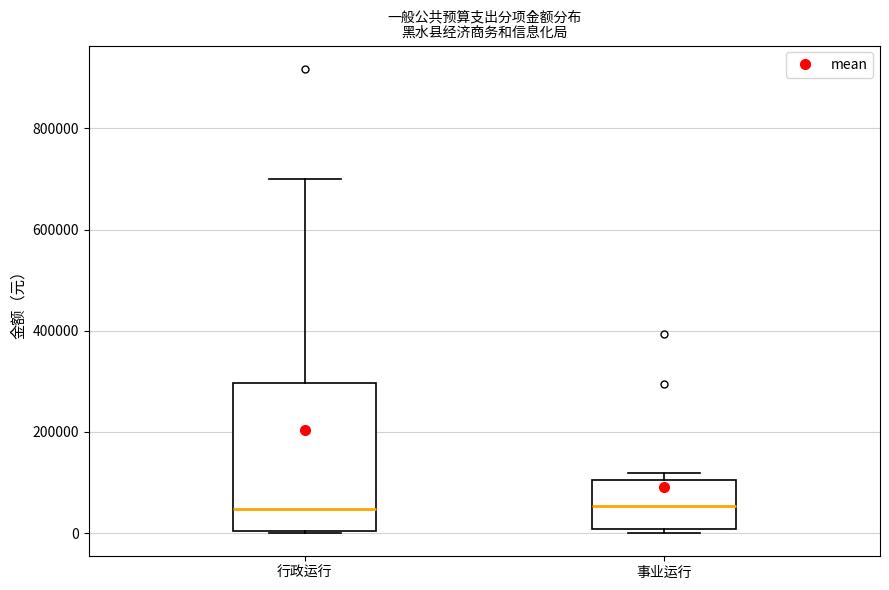

Reading left to right, read every box against the y-axis: the position of its median line, the range the box covers, and the ends of its whiskers. The values are not printed on the chart, so give them approximately, as read against the axis.

行政运行: median 40000, box 0 to 300000, whiskers 0 to 700000
事业运行: median 60000, box 0 to 100000, whiskers 0 (just below the box's lower edge) to 120000